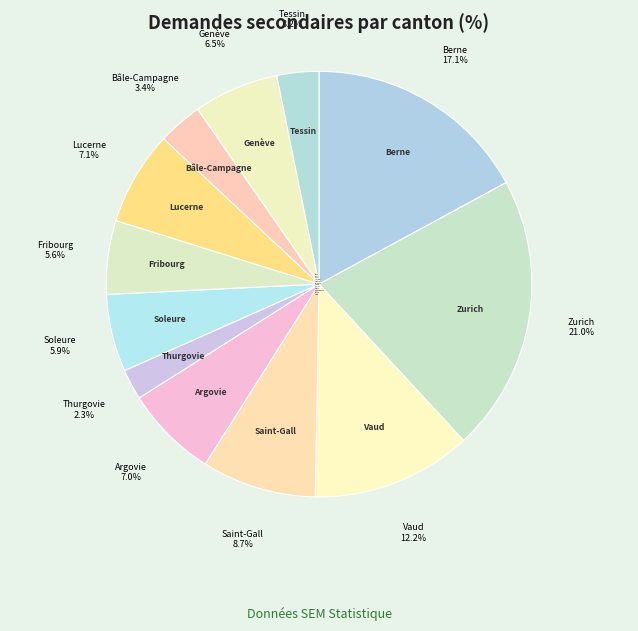

Approximately how many times larger is the value at Vaud compared to Zurich?

0.6